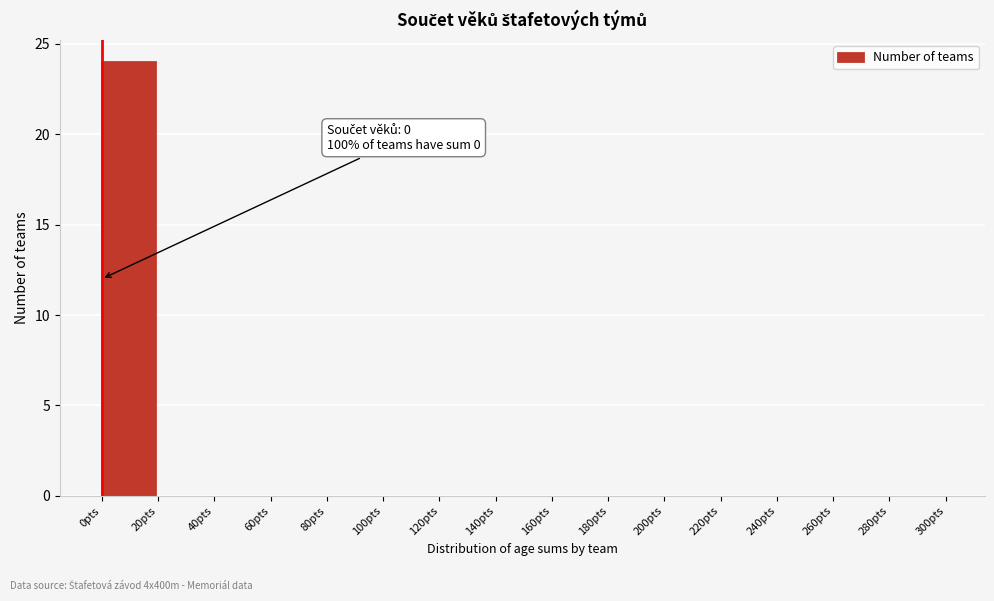

Over which range of the x-axis is the bar tallest?

0 to 20